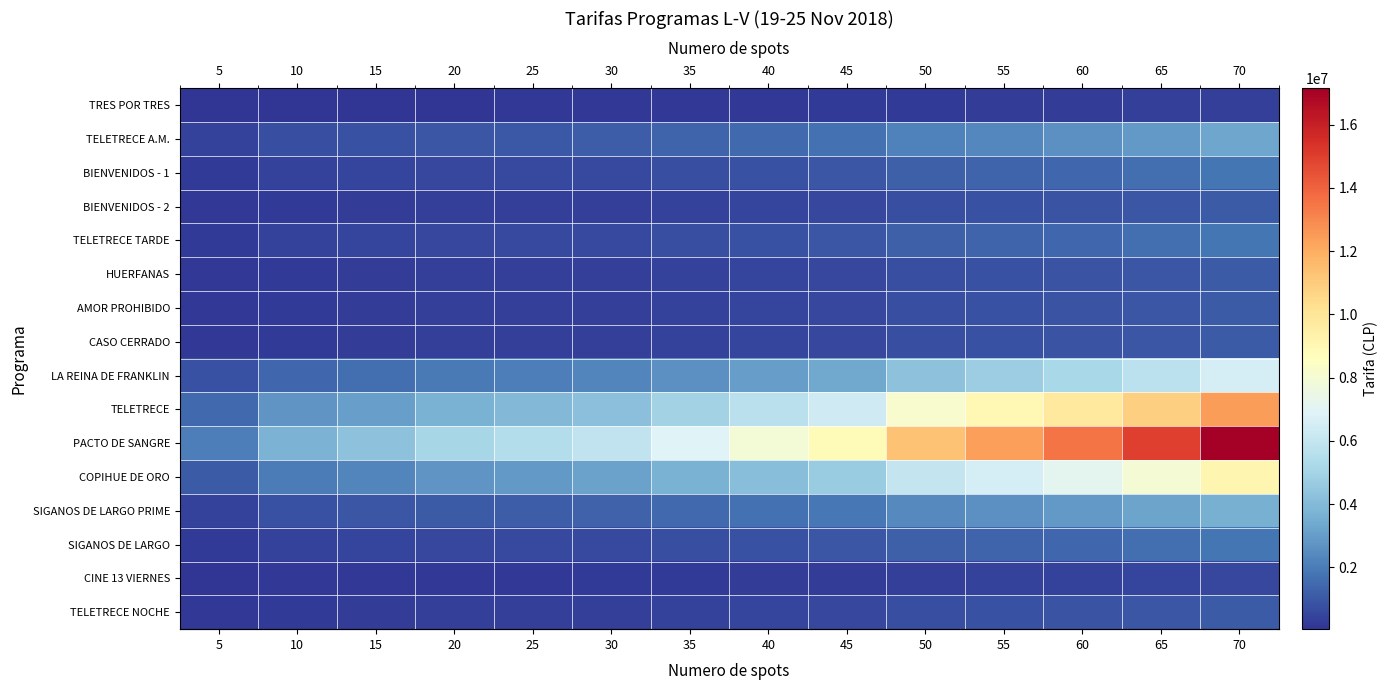

At which category does the chart reach its peak across all series?

70